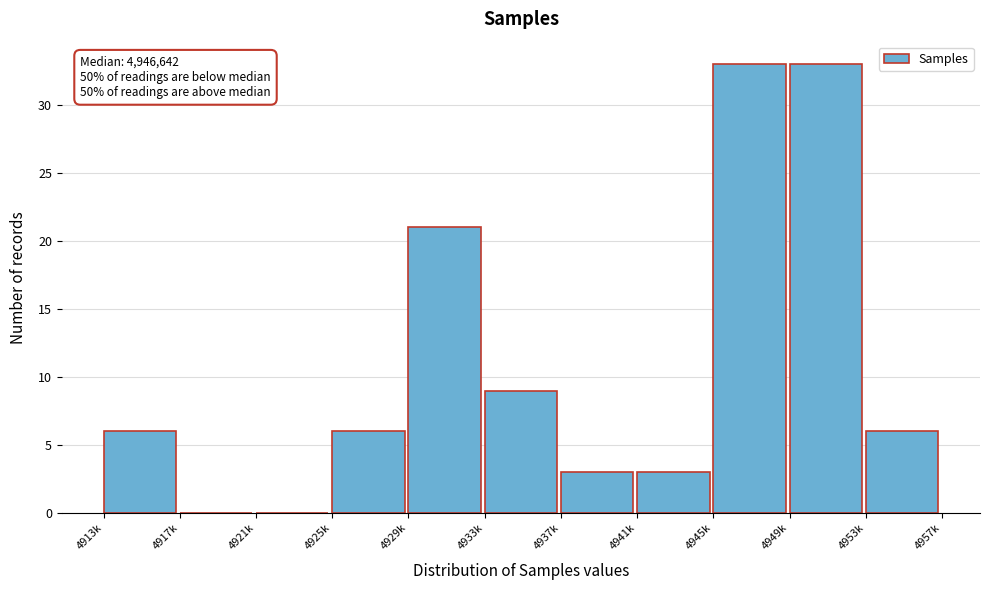

Reading left to right, extract all data points from this chart.

4913k=6	4917k=0	4921k=0	4925k=6	4929k=21	4933k=9	4937k=3	4941k=3	4945k=33	4949k=33	4953k=6